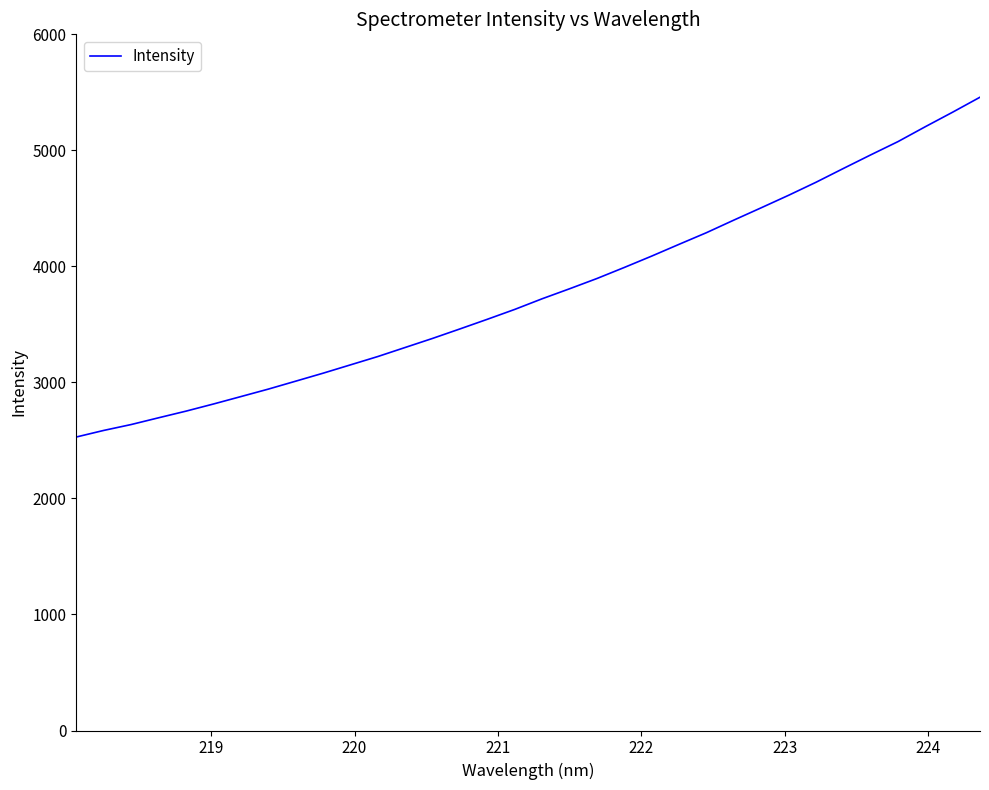

Count the number of values greater than 3720.

17